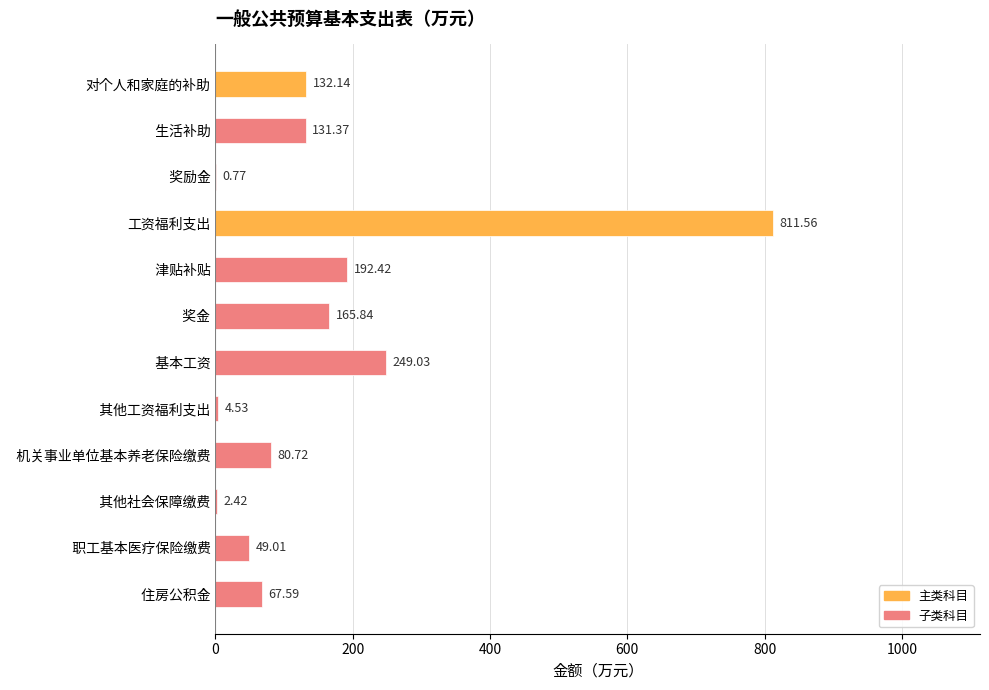

What is the change in value from   津贴补贴 to   职工基本医疗保险缴费?

-143.4